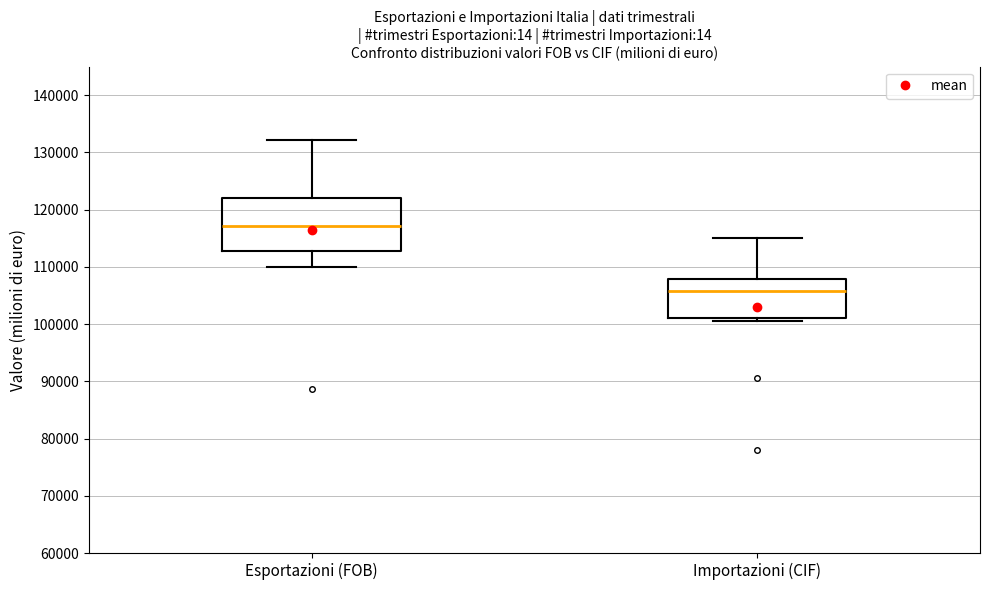

Reading left to right, read every box against the y-axis: the position of its median line, the range the box covers, and the ends of its whiskers. The values are not printed on the chart, so give them approximately, as read against the axis.

Esportazioni (FOB): median 117000, box 113000 to 122000, whiskers 110000 to 132000
Importazioni (CIF): median 106000, box 101000 to 108000, whiskers 101000 (just below the box's lower edge) to 115000